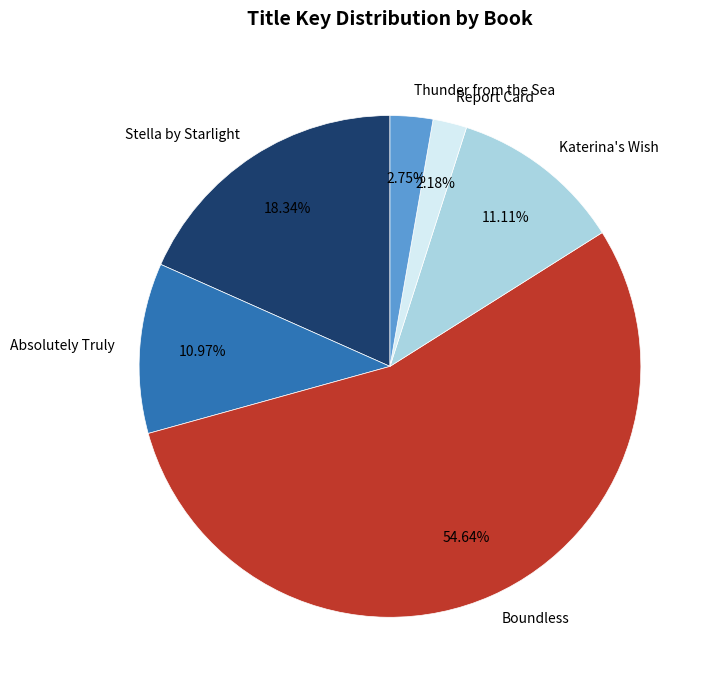

To the nearest percent, what percentage of the pie is Absolutely Truly?

11%